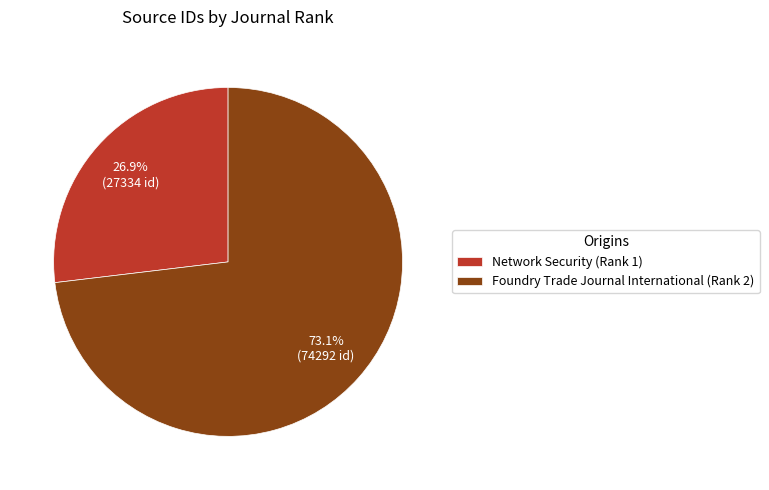

Which category has the biggest portion of the pie?

Foundry Trade Journal International (Rank 2)